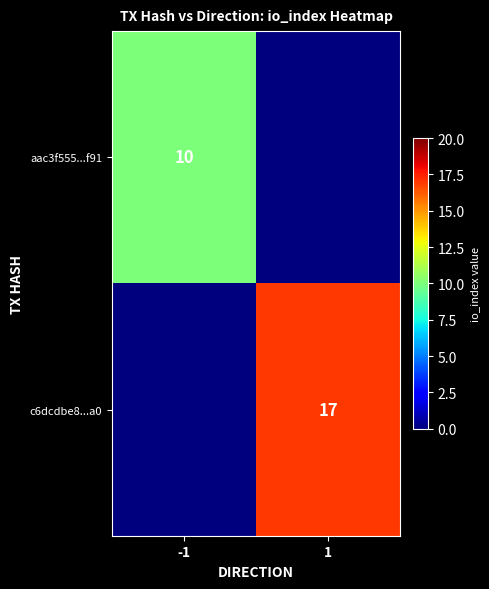

The value of c6dcdbe8...a0 at 1 is 25. True or false?

False